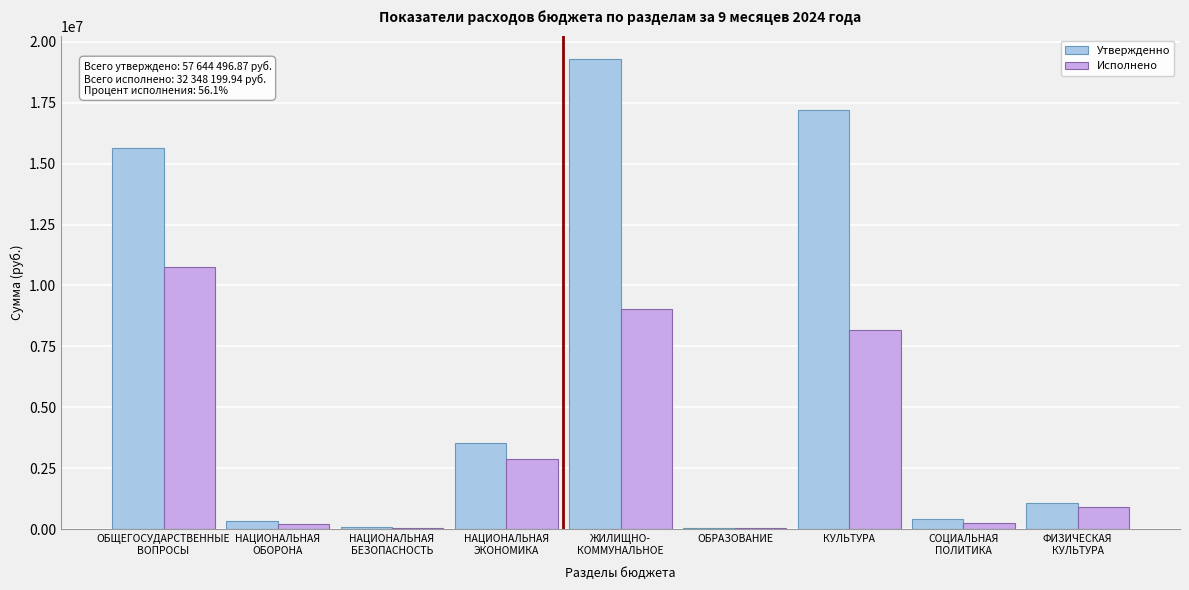

Is it true that Утвержденно equals 22628899.5 at КУЛЬТУРА?

False